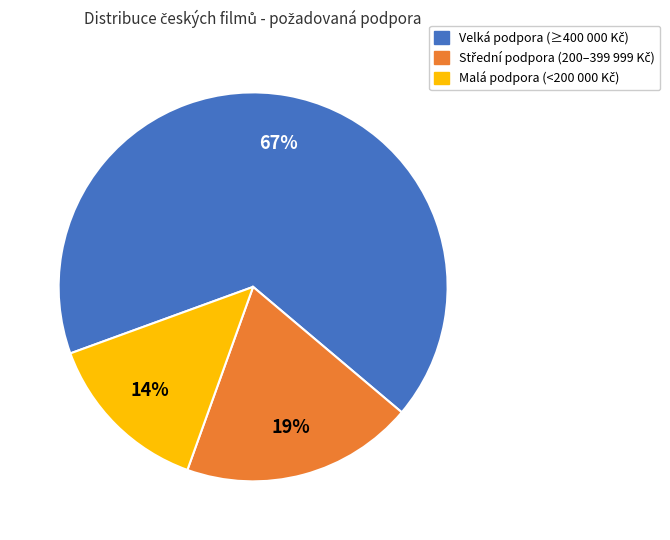

Count the number of slices in the pie.

3